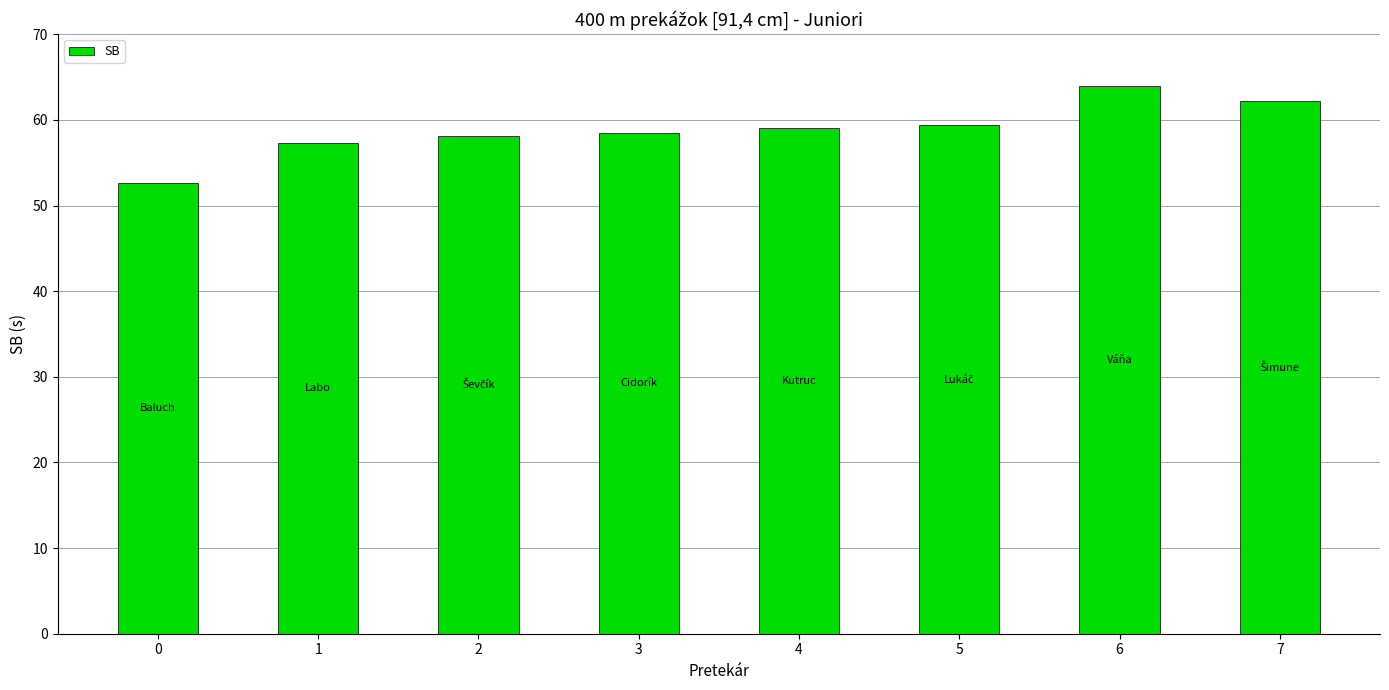

How many data points are less than 59?

4